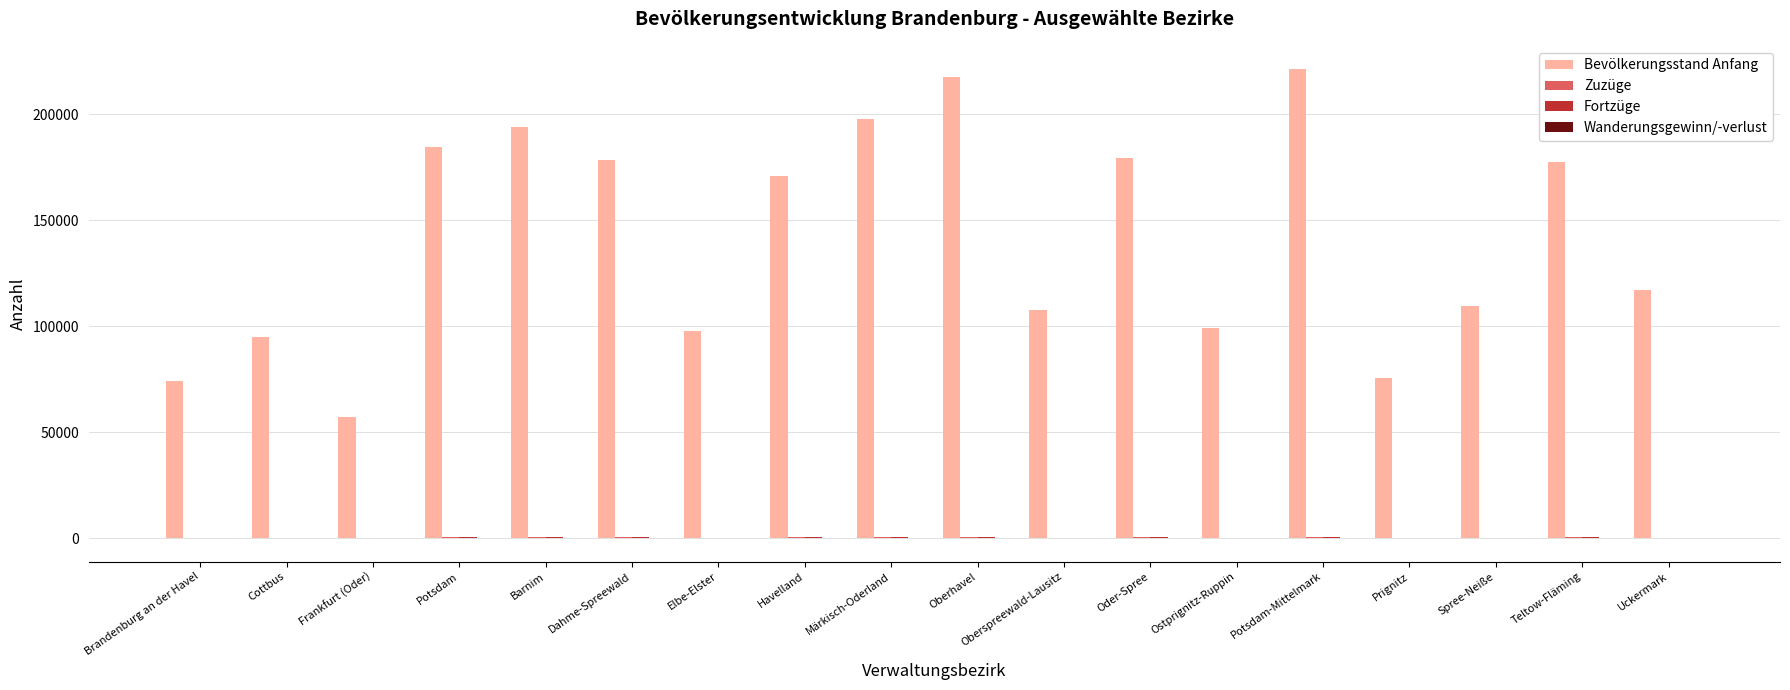

What is the sum of all Bevölkerungsstand Anfang values?

2554937